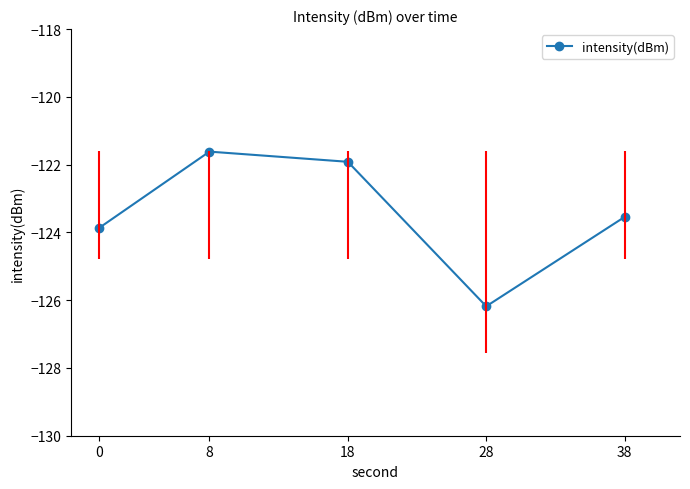

How many points are higher than both their immediate neighbors (excluding endpoints)?

1